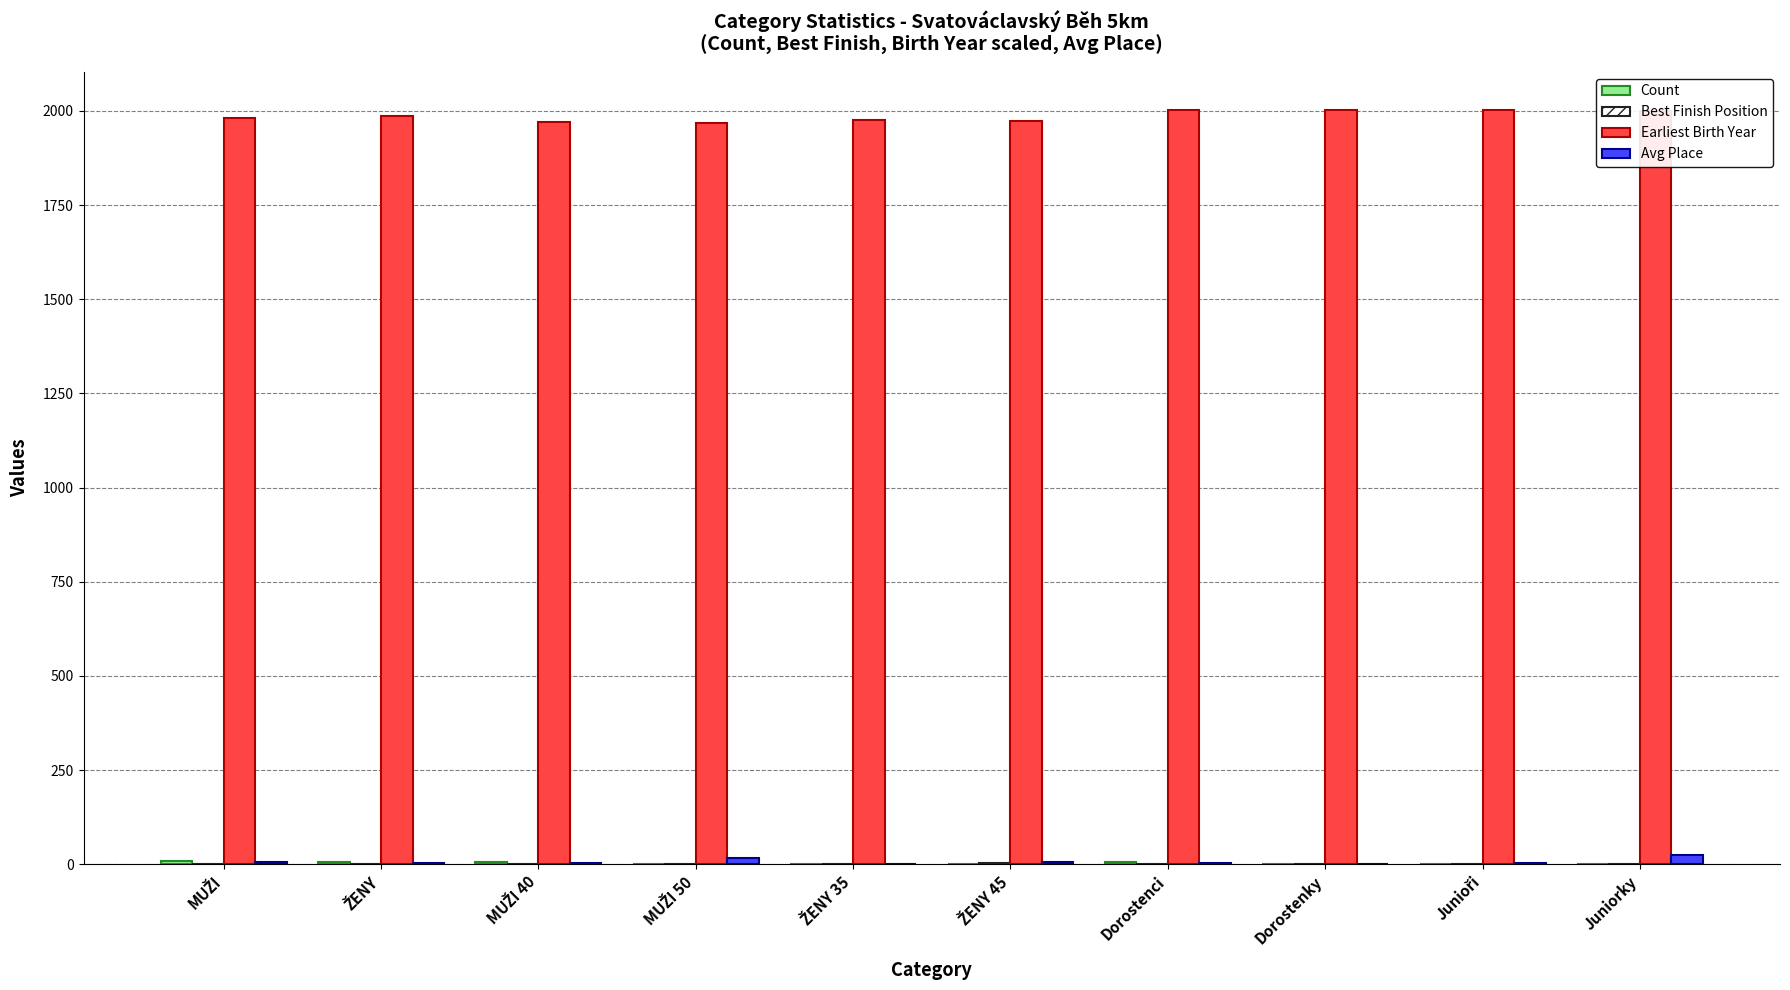

Which series has the largest total across all categories?

Earliest Birth Year